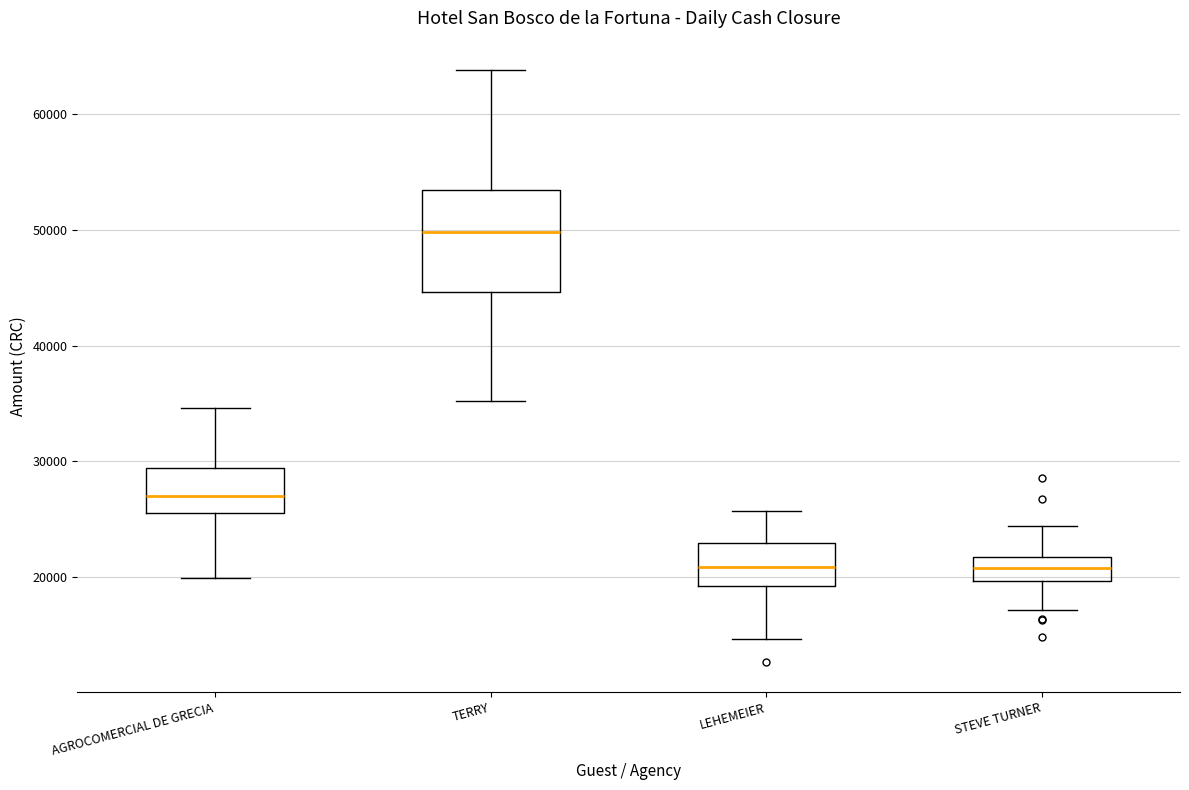

Reading left to right, read every box against the y-axis: the position of its median line, the range the box covers, and the ends of its whiskers. The values are not printed on the chart, so give them approximately, as read against the axis.

AGROCOMERCIAL DE GRECIA: median 27000, box 26000 to 29000, whiskers 20000 to 35000
TERRY: median 50000, box 45000 to 53000, whiskers 35000 to 64000
LEHEMEIER: median 21000, box 19000 to 23000, whiskers 15000 to 26000
STEVE TURNER: median 21000, box 20000 to 22000, whiskers 17000 to 24000